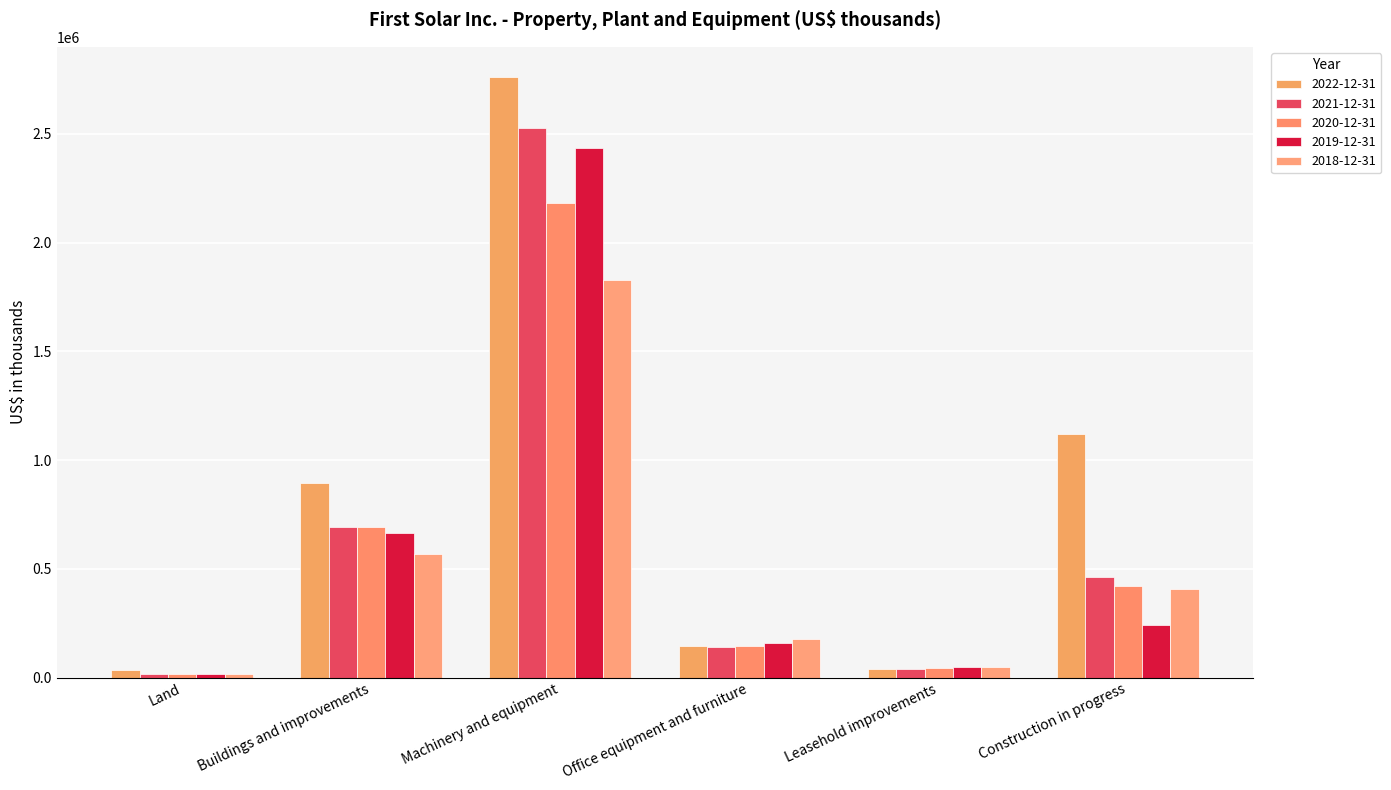

Which series has the largest range (max minus min)?

2022-12-31